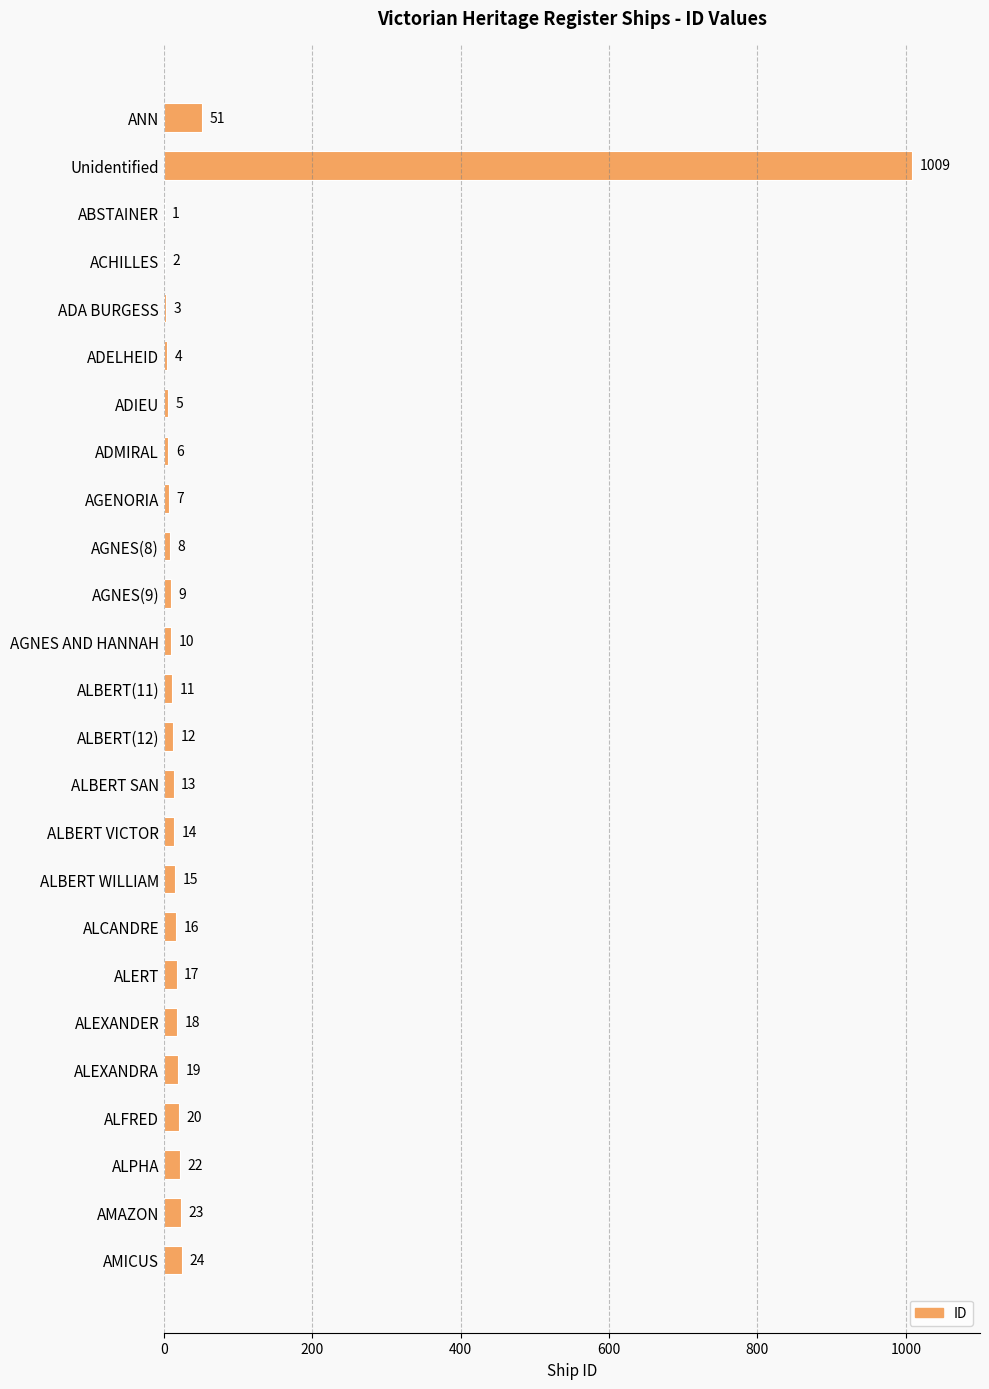

What is the maximum value shown in the chart?

1009